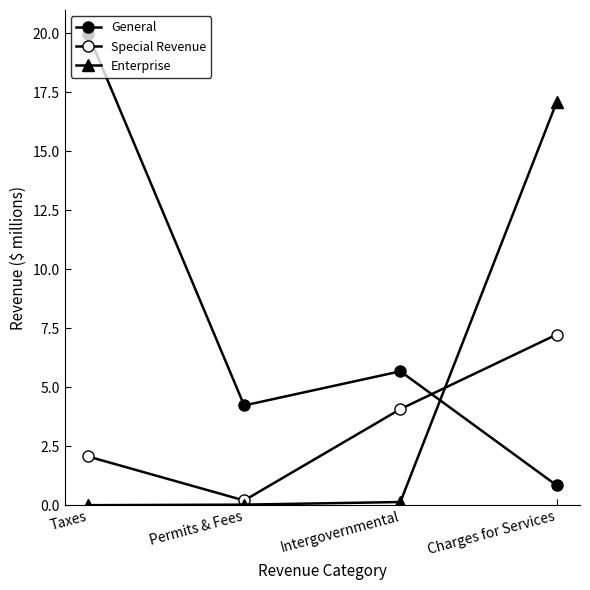

How many lines are shown in the chart?

3